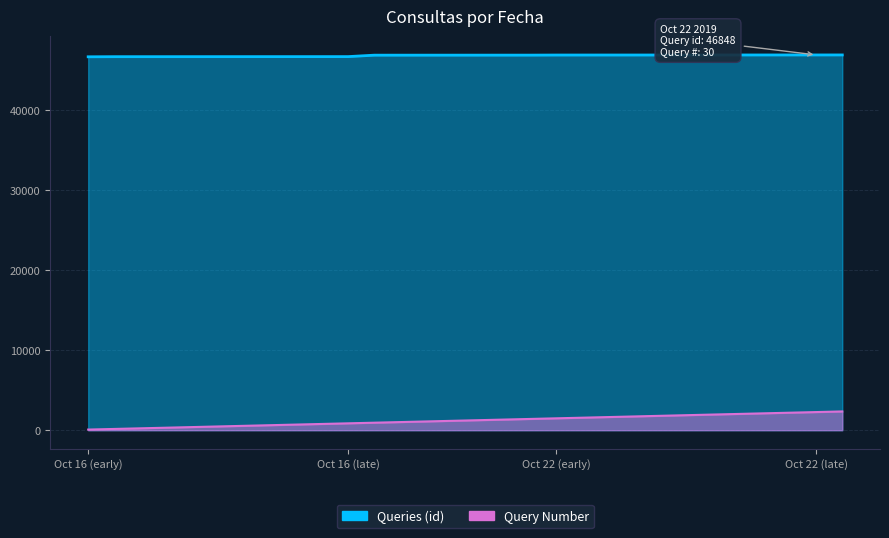

Rank the categories by Queries (id) value from highest to lowest.

2019-10-22 18:07, 2019-10-22 18:06, 2019-10-22 18:06, 2019-10-22 18:06, 2019-10-22 18:06, 2019-10-22 18:05, 2019-10-22 18:05, 2019-10-22 18:05, 2019-10-22 18:04, 2019-10-22 18:04, 2019-10-22 18:04, 2019-10-22 18:03, 2019-10-22 16:17, 2019-10-22 16:13, 2019-10-22 16:08, 2019-10-22 16:07, 2019-10-22 16:02, 2019-10-22 15:59, 2019-10-22 15:58, 2019-10-16 14:47, 2019-10-16 14:46, 2019-10-16 14:46, 2019-10-16 14:45, 2019-10-16 14:44, 2019-10-16 14:33, 2019-10-16 14:32, 2019-10-16 14:30, 2019-10-16 14:27, 2019-10-16 14:25, 2019-10-16 11:07